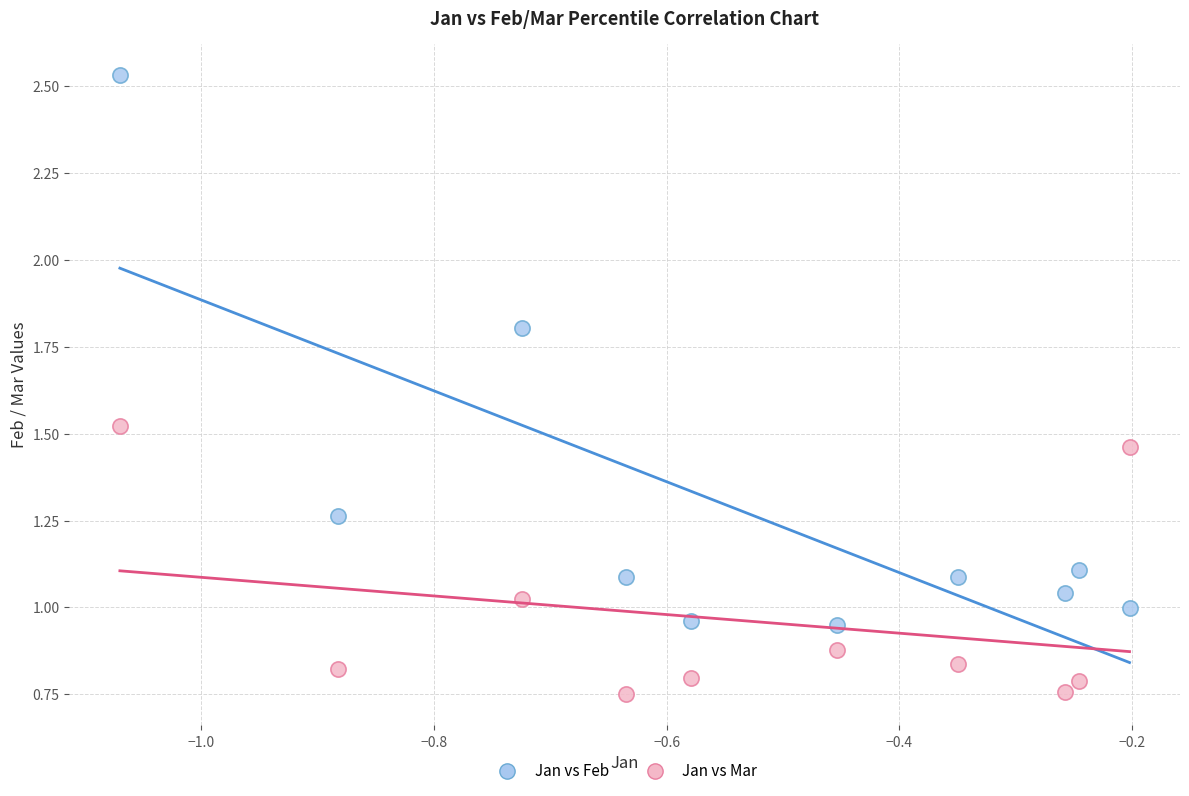

Across all data points, what is the range of Y values (max minus min)?

1.8